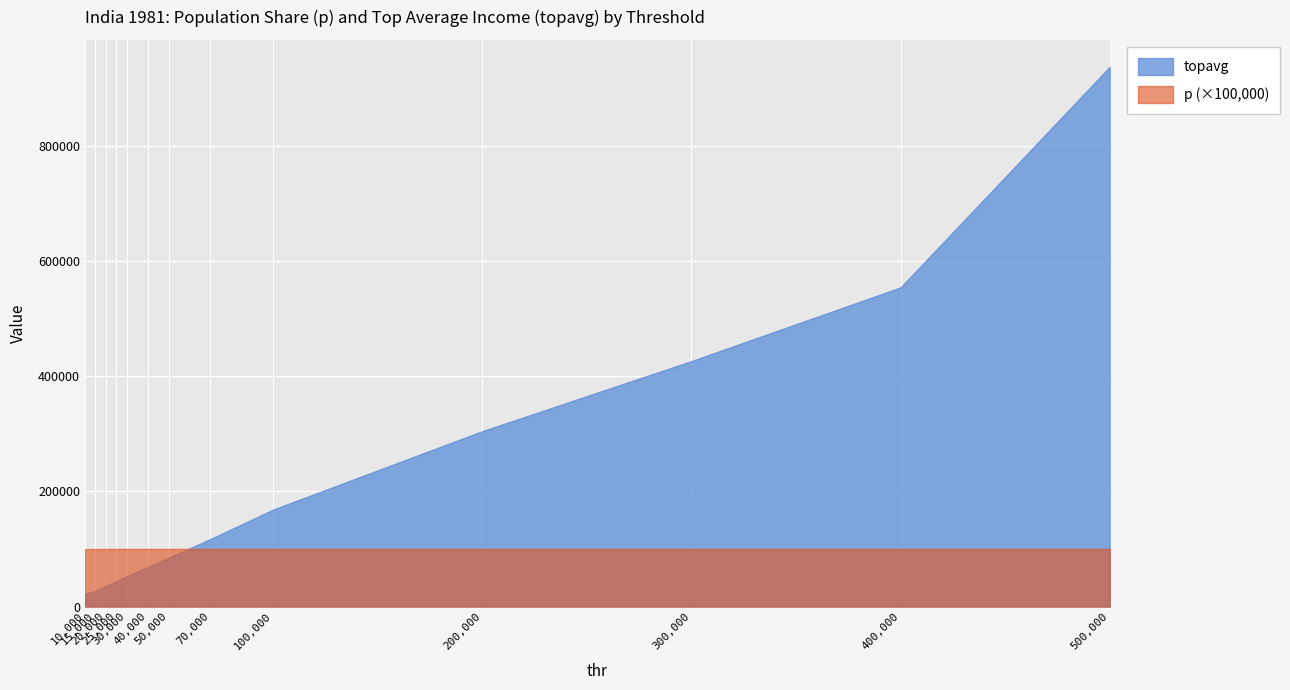

At which category does the chart reach its minimum across all series?

10000